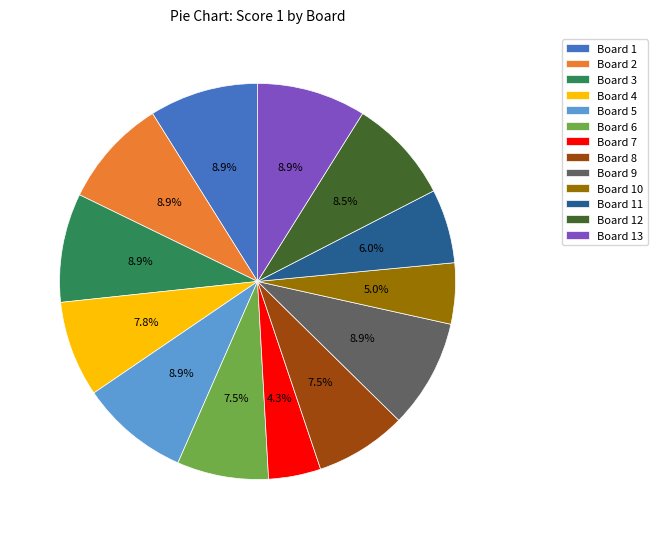

The Board 9 slice represents 9% of the pie. True or false?

True